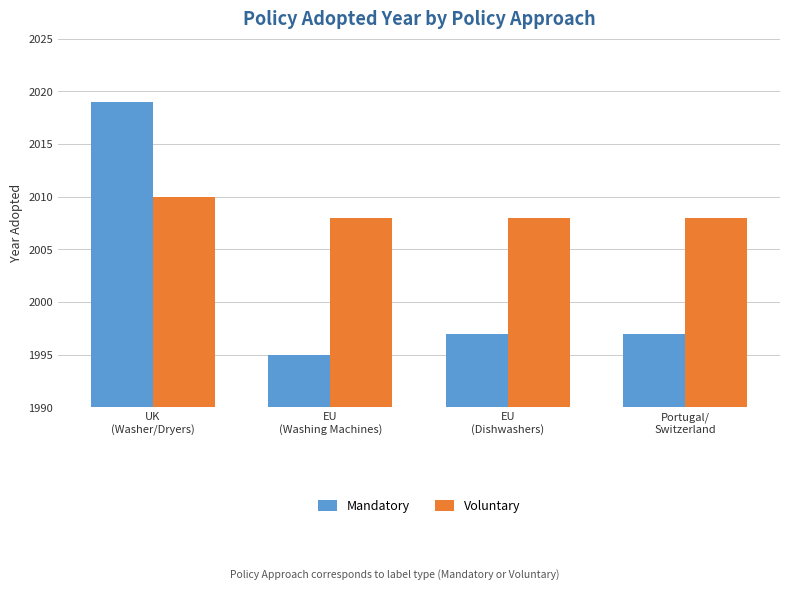

Count the Voluntary values in the range 2008 to 2010.

4